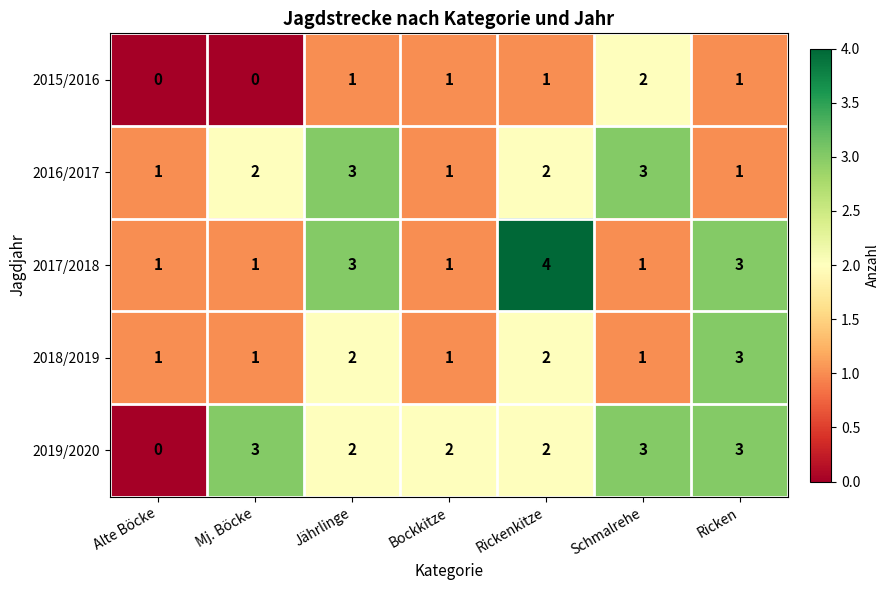

Which series has the largest total across all categories?

2019/2020